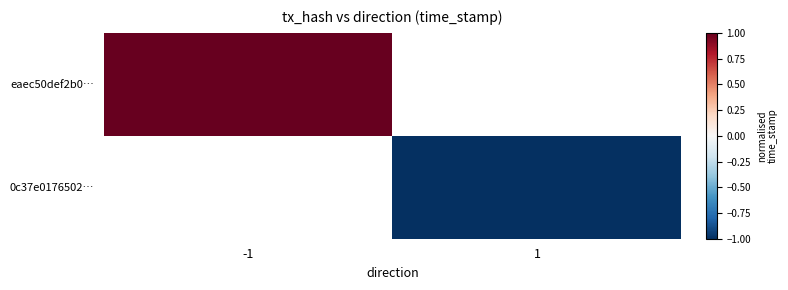

The value of eaec50def2b0… at -1 is 1.0. True or false?

True